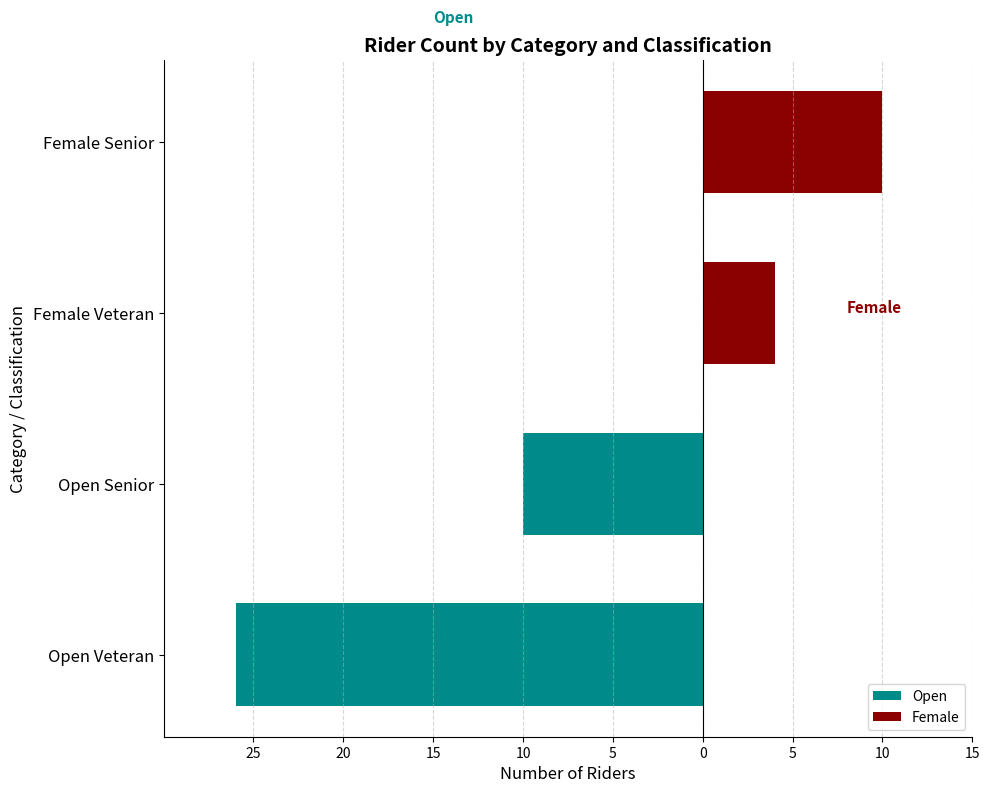

At 20, list the series in order from smallest to largest.

Open, Female